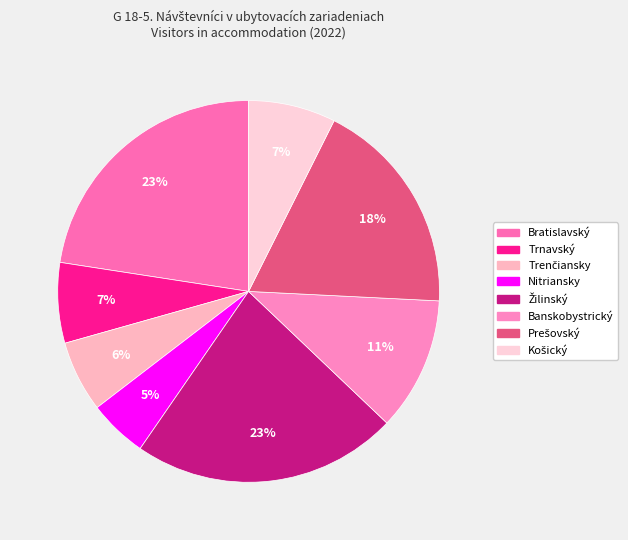

To the nearest percent, what is the average slice percentage?

12%